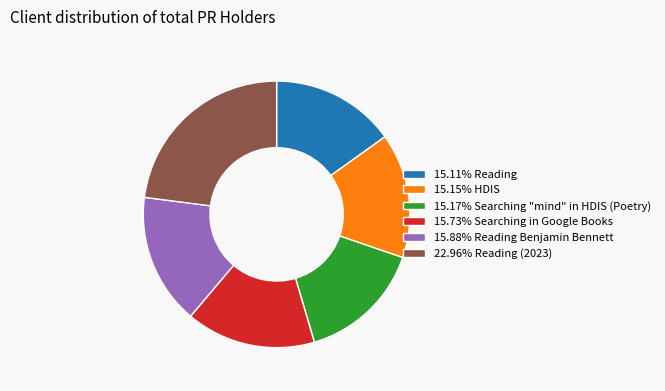

Combined, do 15.73% Searching in Google Books and 15.88% Reading Benjamin Bennett account for over 50%?

No